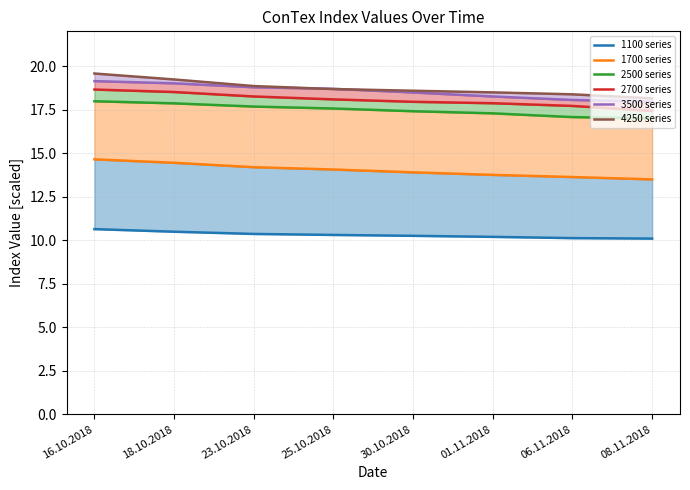

What is the value of the 2700 series point at the 7th from the left?

17.7